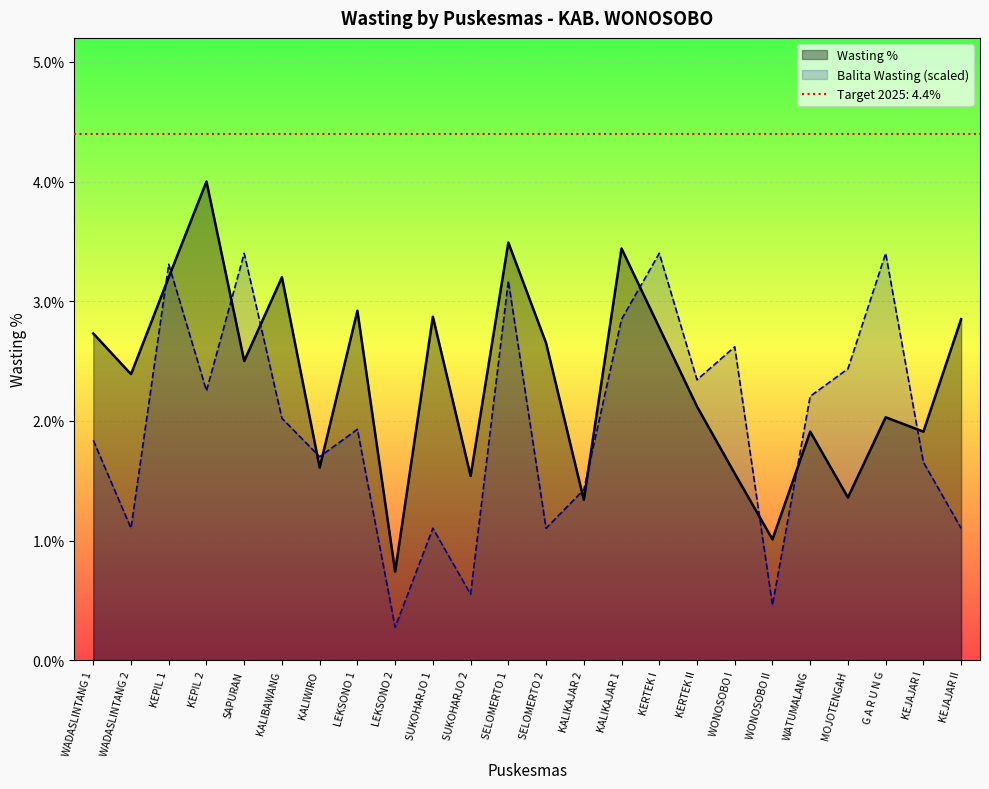

Rank the categories by Balita Wasting value from highest to lowest.

SAPURAN, KERTEK I, G A R U N G, KEPIL 1, SELOMERTO 1, KALIKAJAR 1, WONOSOBO I, MOJOTENGAH, KERTEK II, KEPIL 2, WATUMALANG, KALIBAWANG, LEKSONO 1, WADASLINTANG 1, KALIWIRO, KEJAJAR I, KALIKAJAR 2, WADASLINTANG 2, SUKOHARJO 1, SELOMERTO 2, KEJAJAR II, SUKOHARJO 2, WONOSOBO II, LEKSONO 2